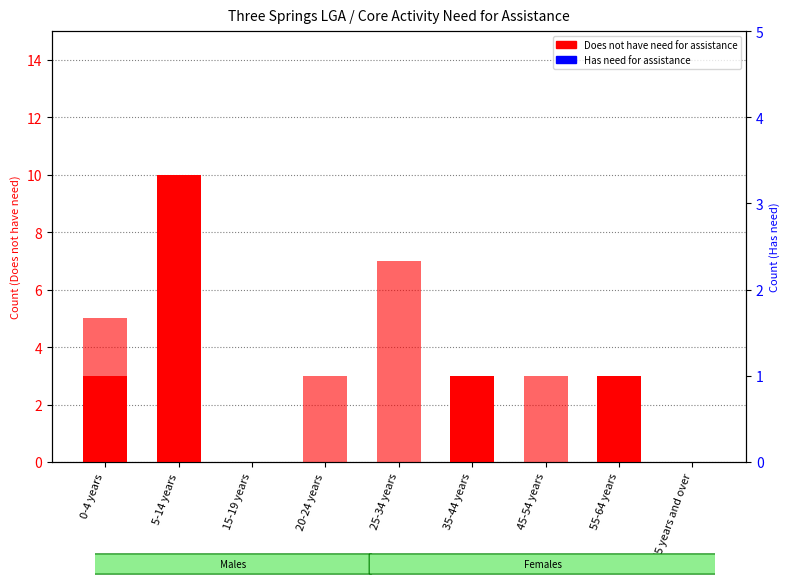

Reading left to right, what are all the values shown in this chart?

Does not have need (Males): 3	10	0	0	0	3	0	3	0
Does not have need (Females): 5	7	0	3	7	0	3	0	0
Has need (Males): 0	0	0	0	0	0	0	0	0
Has need (Females): 0	0	0	0	0	0	0	0	0